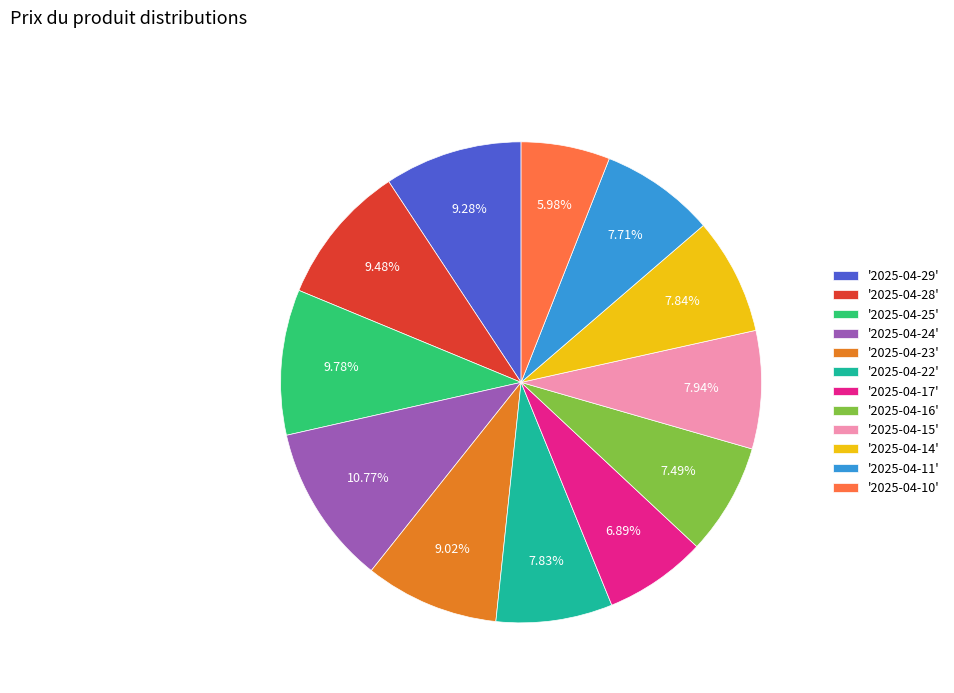

Is the sum of '2025-04-28' and '2025-04-29' greater than half?

No